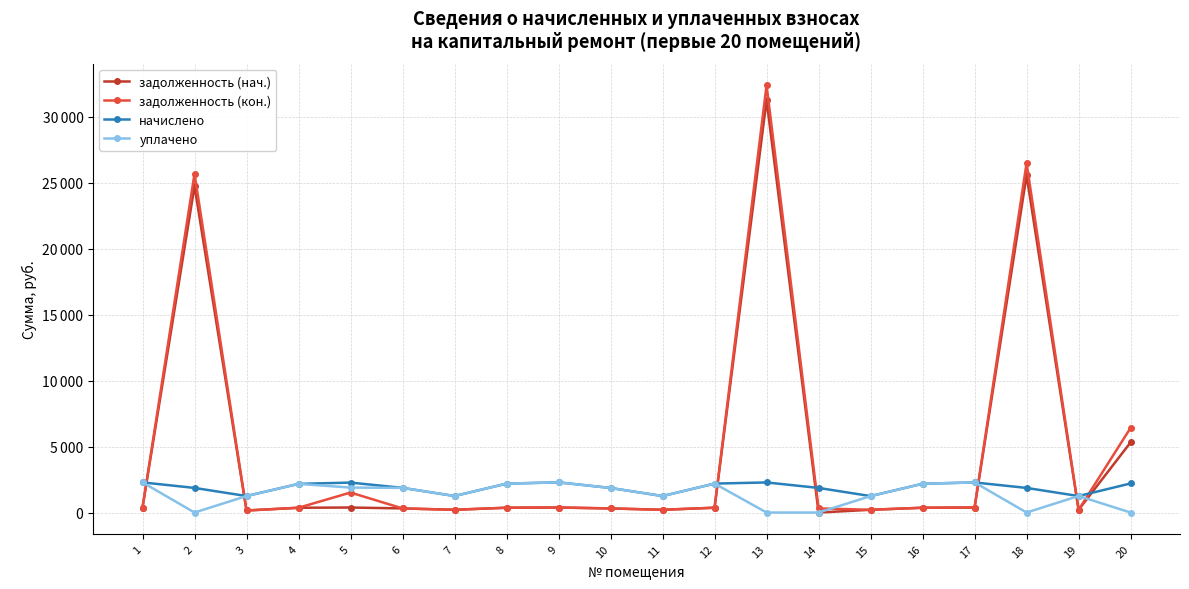

What are all the series names shown in the legend?

задолженность (нач.), задолженность (кон.), начислено, уплачено